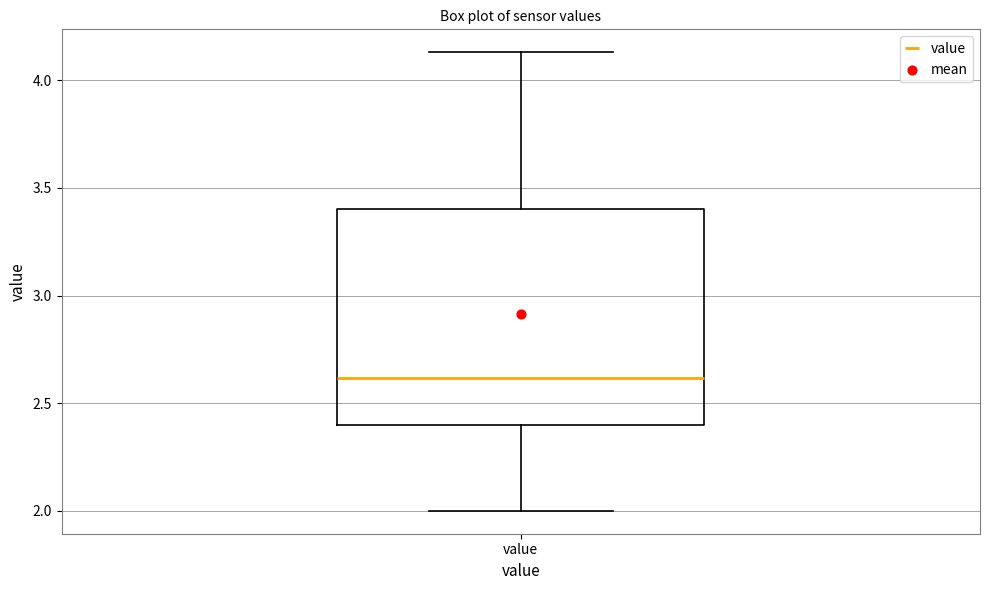

Read this box plot against the y-axis: the position of the median line, the range covered by the box, and the ends of both whiskers. The values are not printed on the chart, so give them approximately, as read against the axis.

median 2.60, box 2.40 to 3.40, whiskers 2.00 to 4.15